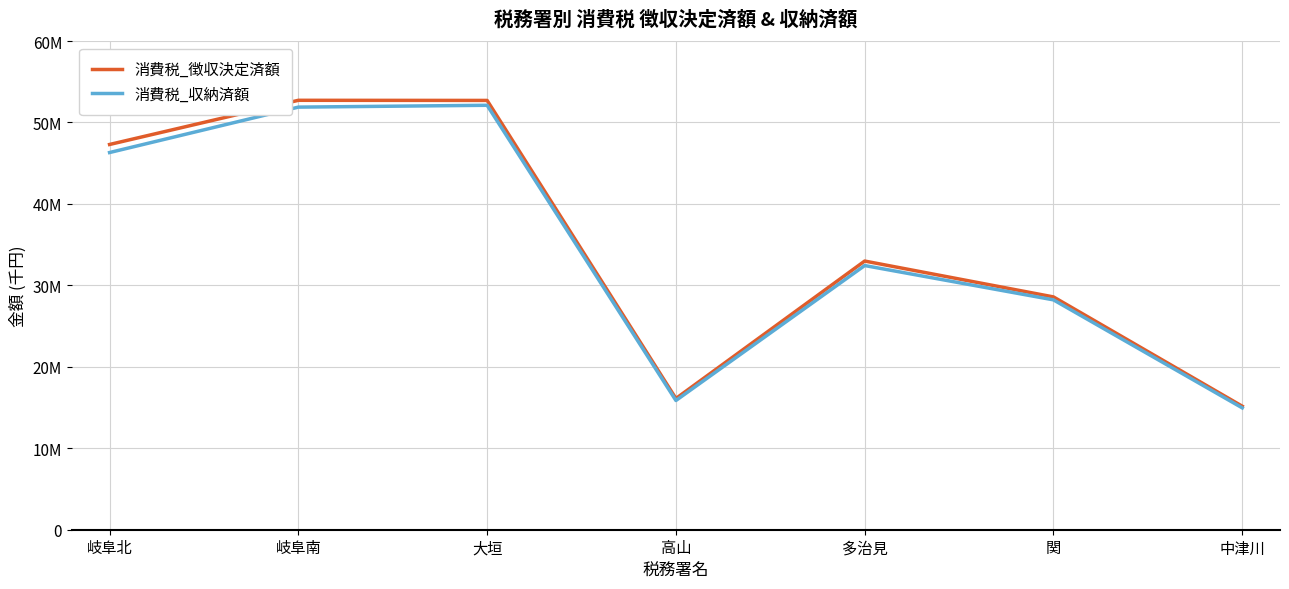

Which series has the widest spread of values?

消費税_徴収決定済額